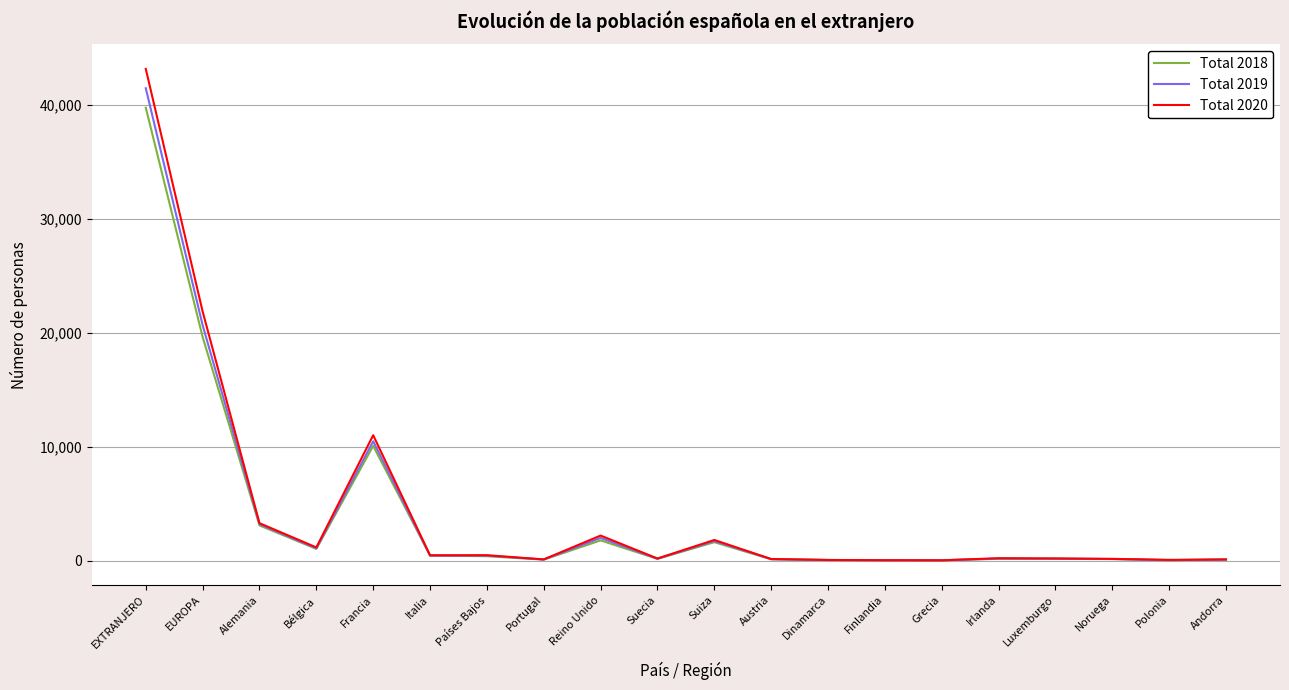

What are all the series names shown in the legend?

Total 2018, Total 2019, Total 2020